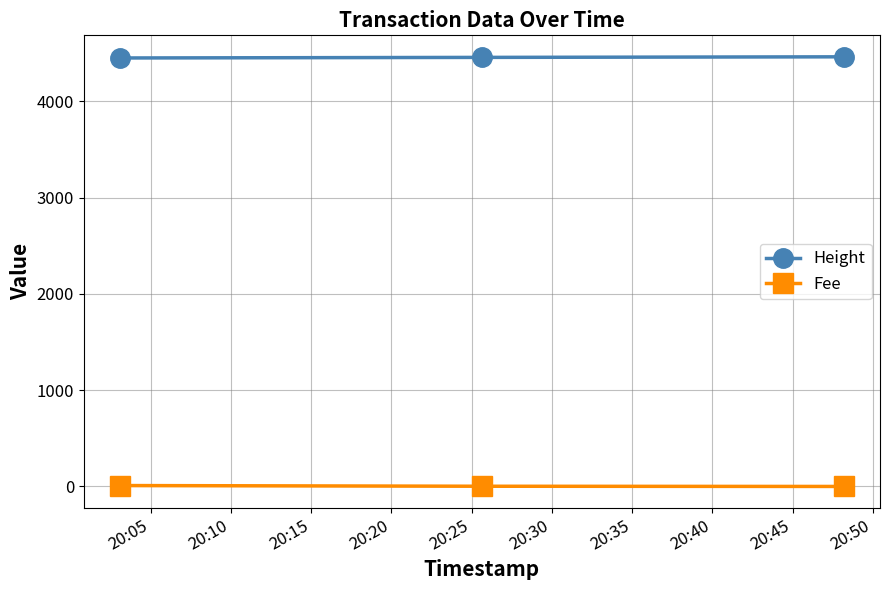

How many Height values are between 4451 and 4463?

3